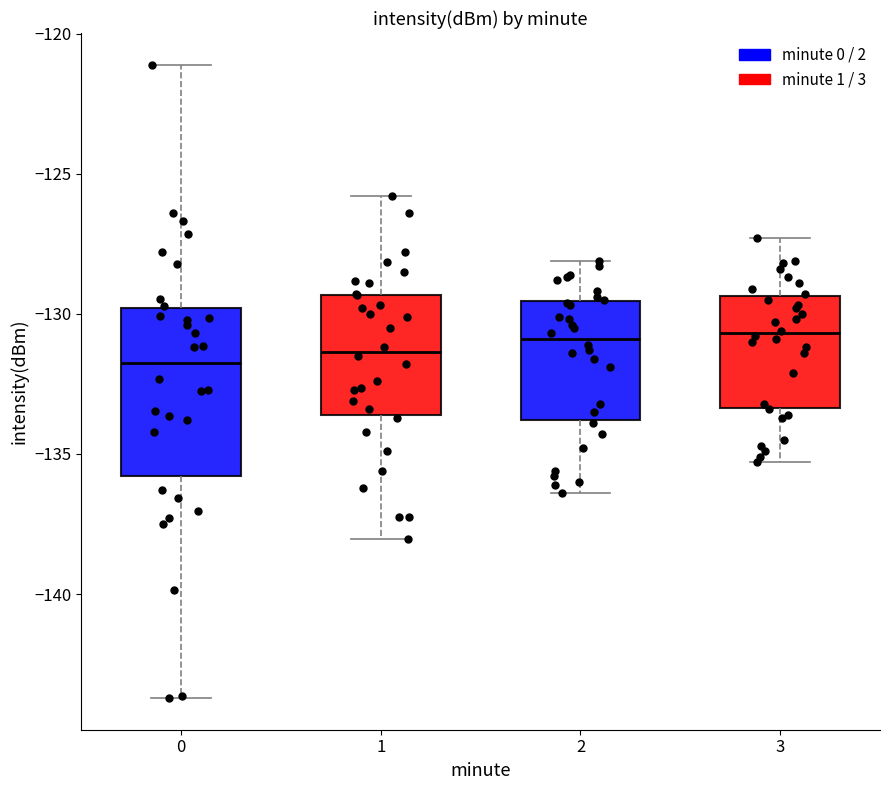

Reading left to right, read every box against the y-axis: the position of its median line, the range the box covers, and the ends of its whiskers. The values are not printed on the chart, so give them approximately, as read against the axis.

0: median -132.0, box -136.0 to -130.0, whiskers -143.5 to -121.0
1: median -131.5, box -133.5 to -129.5, whiskers -138.0 to -126.0
2: median -131.0, box -134.0 to -129.5, whiskers -136.5 to -128.0
3: median -130.5, box -133.5 to -129.5, whiskers -135.5 to -127.5